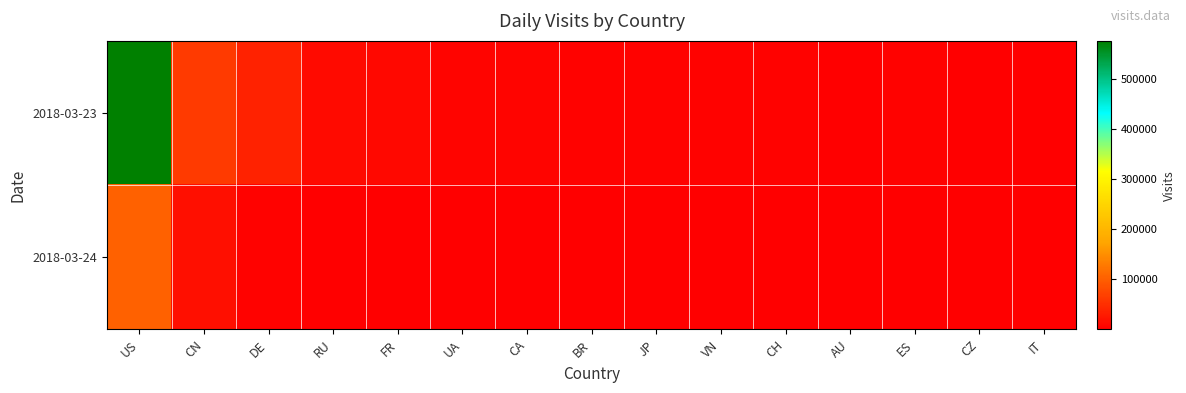

Reading left to right, list all the values displayed in this chart.

2018-03-23: US=574961	CN=60813	DE=36006	RU=12892	FR=10088	UA=6246	CA=5222	BR=4214	JP=3536	VN=2913	CH=3110	AU=2013	ES=2376	CZ=1828	IT=1954
2018-03-24: US=102810	CN=17164	DE=2766	RU=650	FR=492	UA=308	CA=1017	BR=714	JP=699	VN=877	CH=422	AU=892	ES=137	CZ=261	IT=56